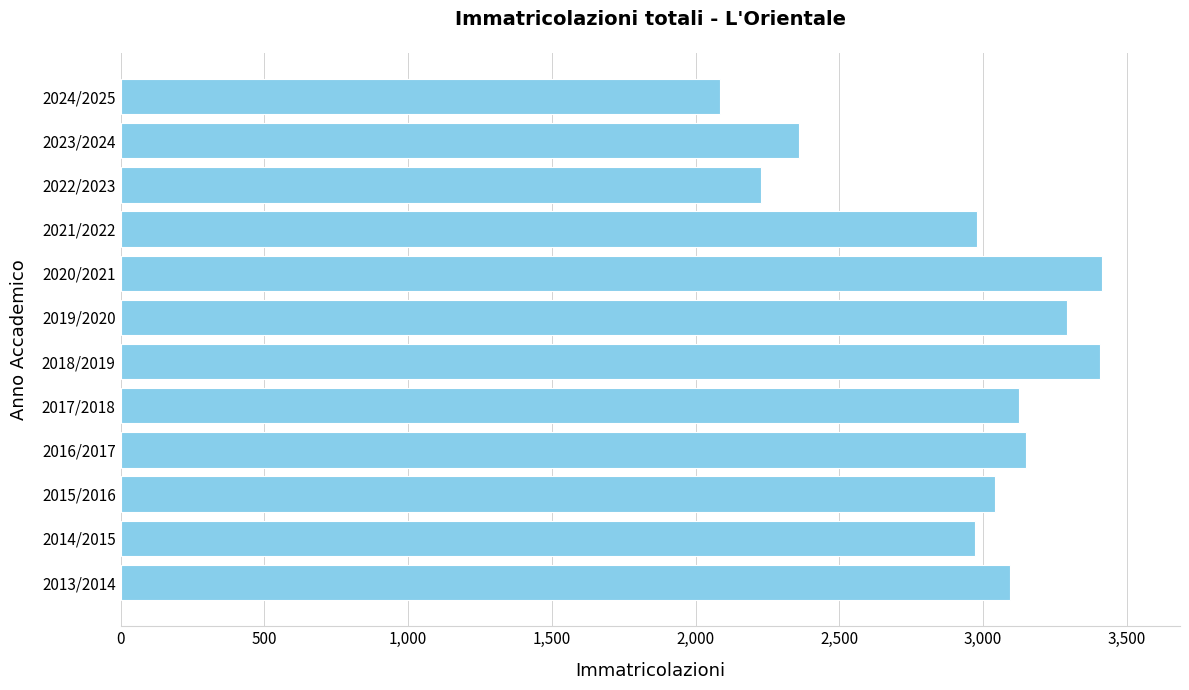

True or false: the data shows 2127 at 2018/2019.

False